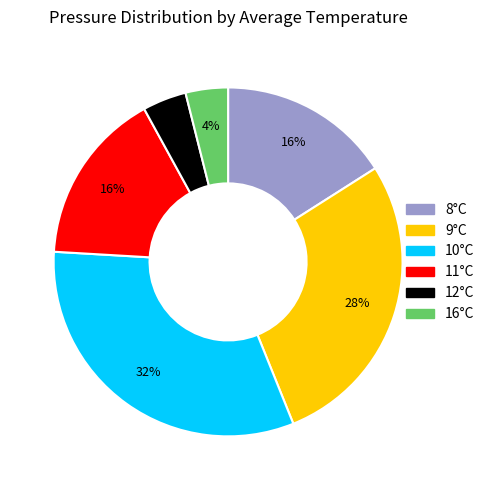

Is there a majority slice in this chart?

No